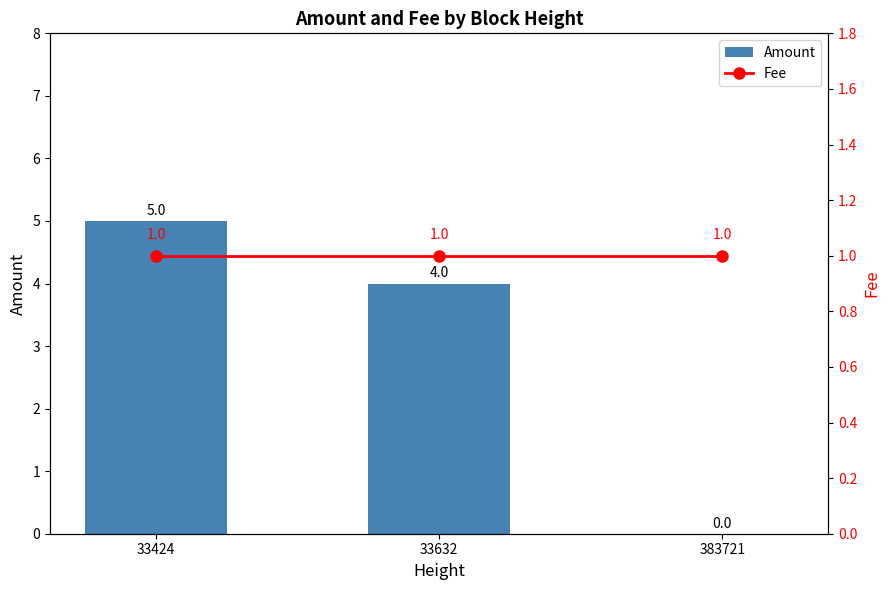

What is the spread (max minus min) of values at 33424?

4